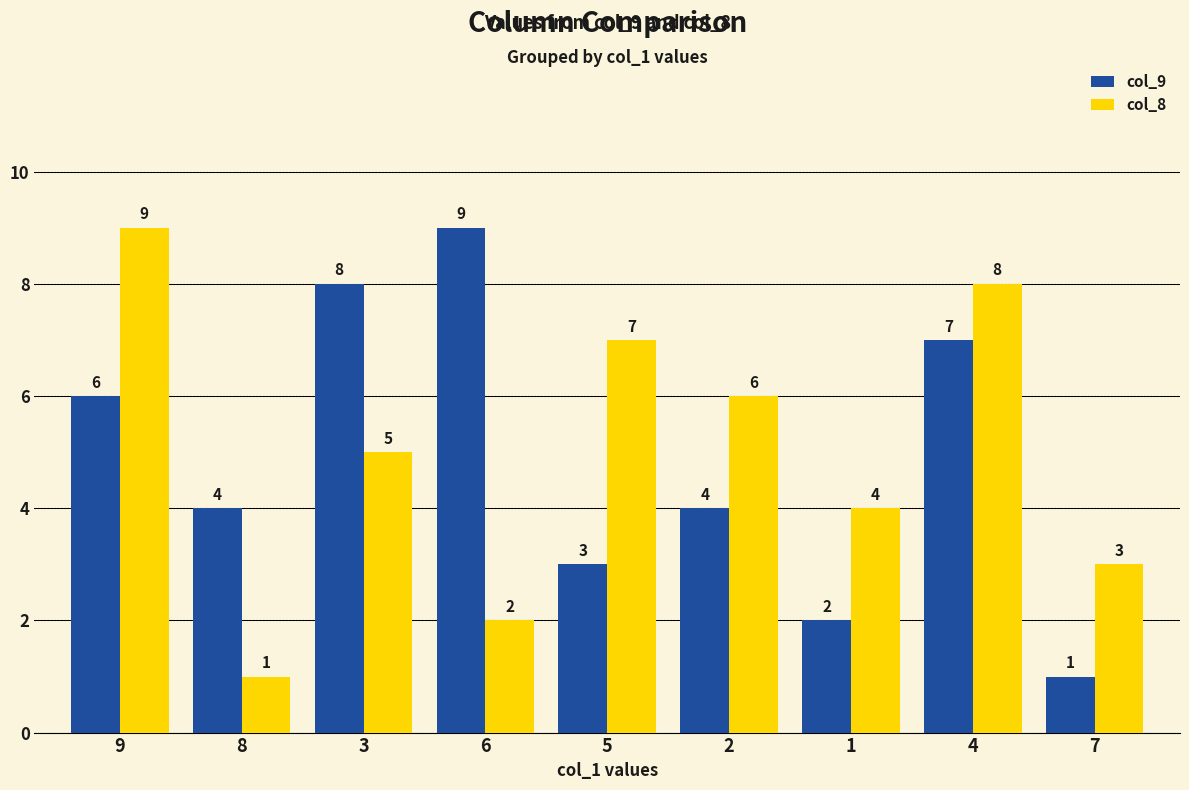

What is the total value across all series at 2?

10